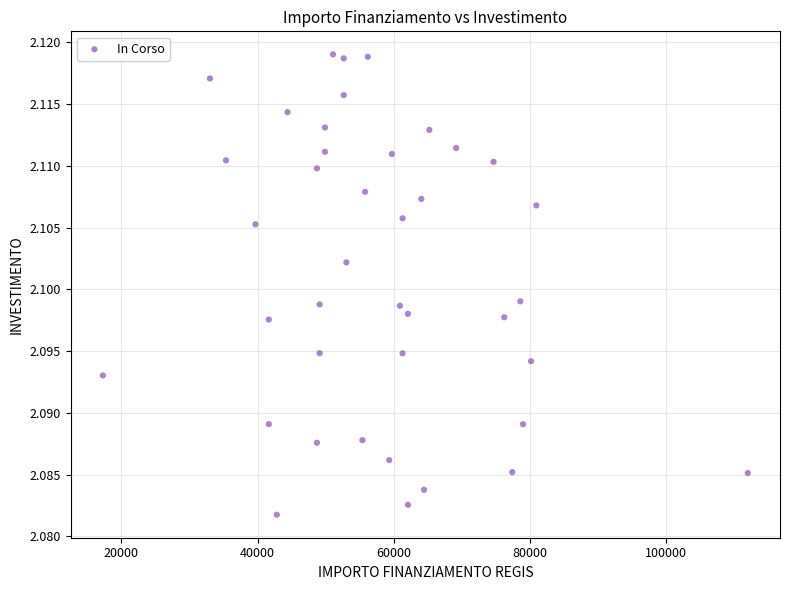

What is the range of X values (max minus min)?

94665.7